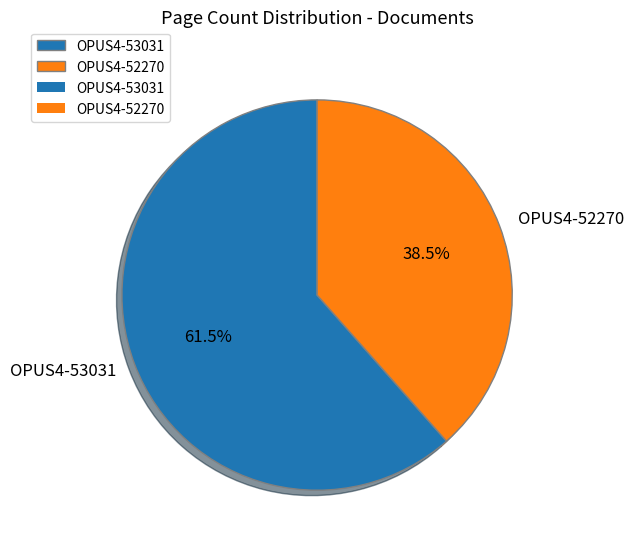

True or false: OPUS4-52270 accounts for 52% of the total.

False